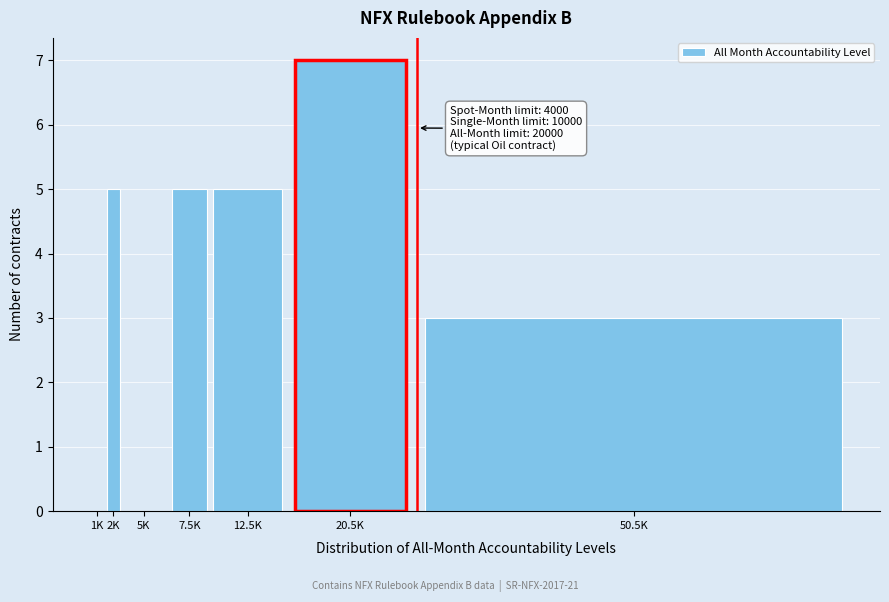

Reading right to left, extract all data points from this chart.

50.5K=3	20.5K=7	12.5K=5	7.5K=5	5K=0	2K=5	1K=0